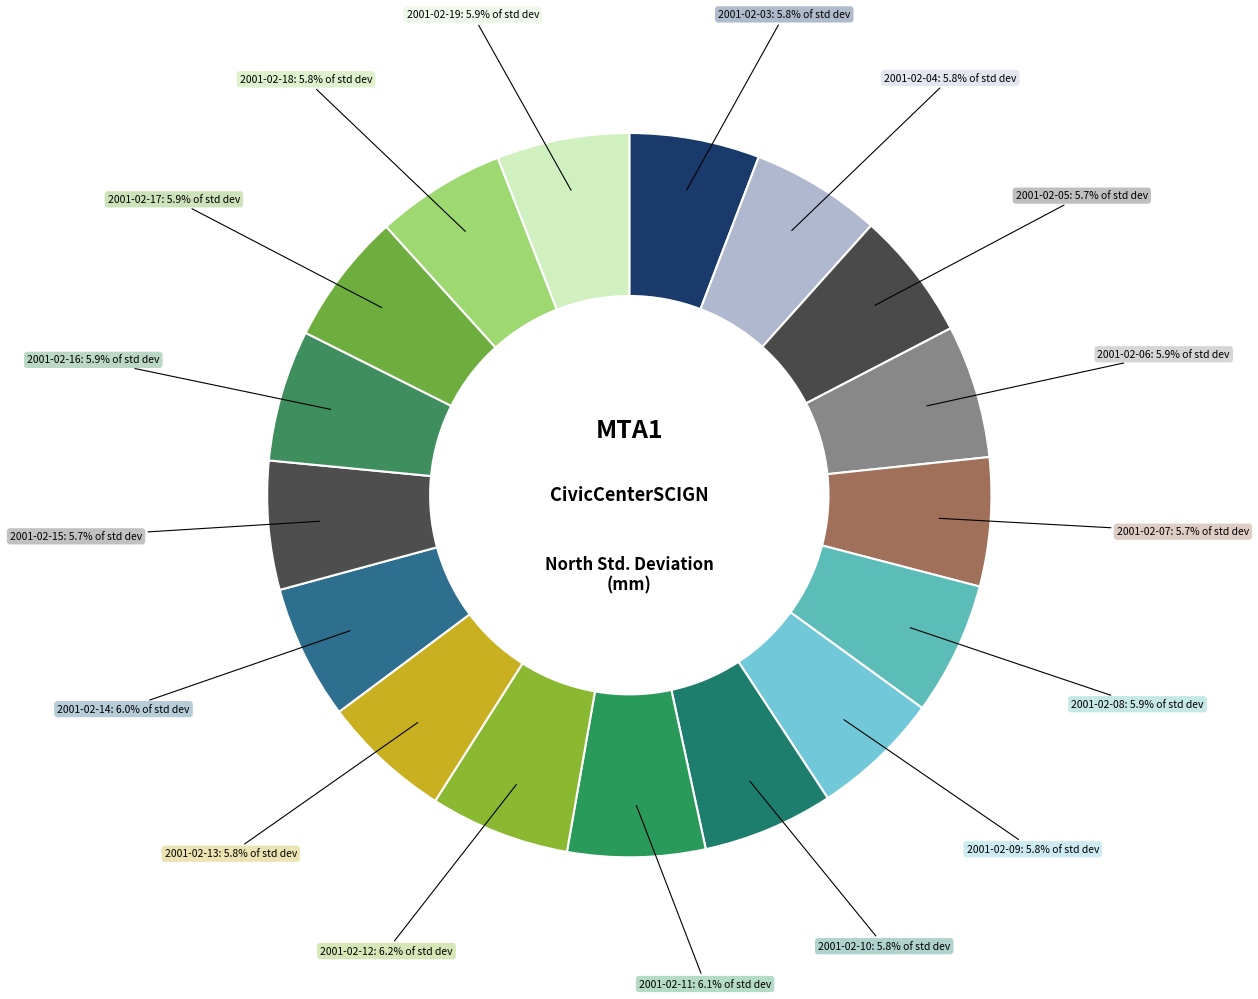

To the nearest percent, what is the average slice percentage?

6%